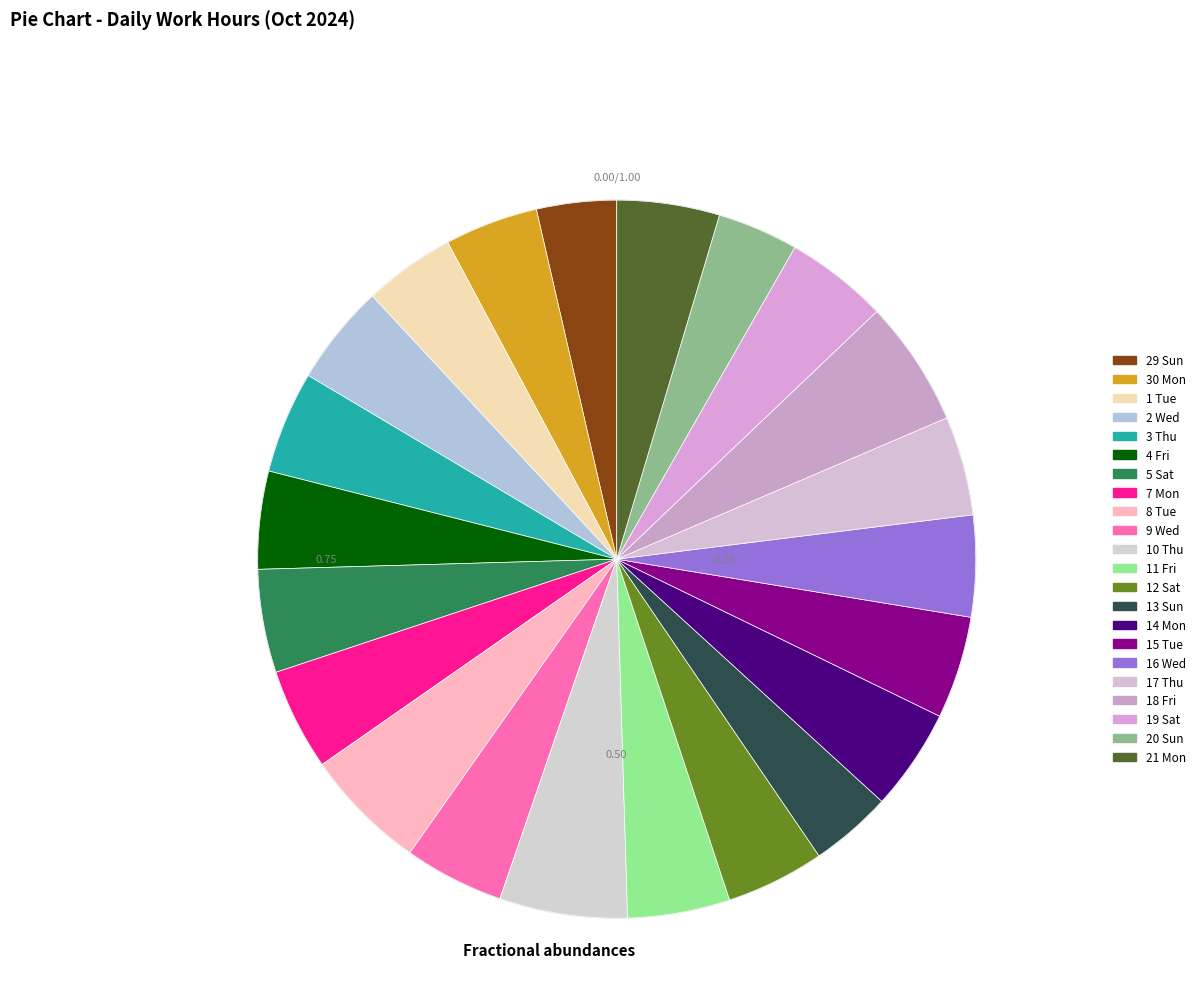

How many slices are in this pie chart?

22